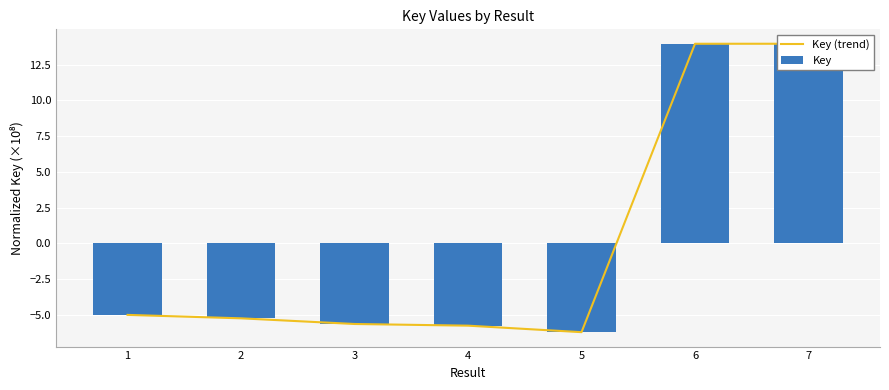

Which series has the largest total across all categories?

Key (trend)